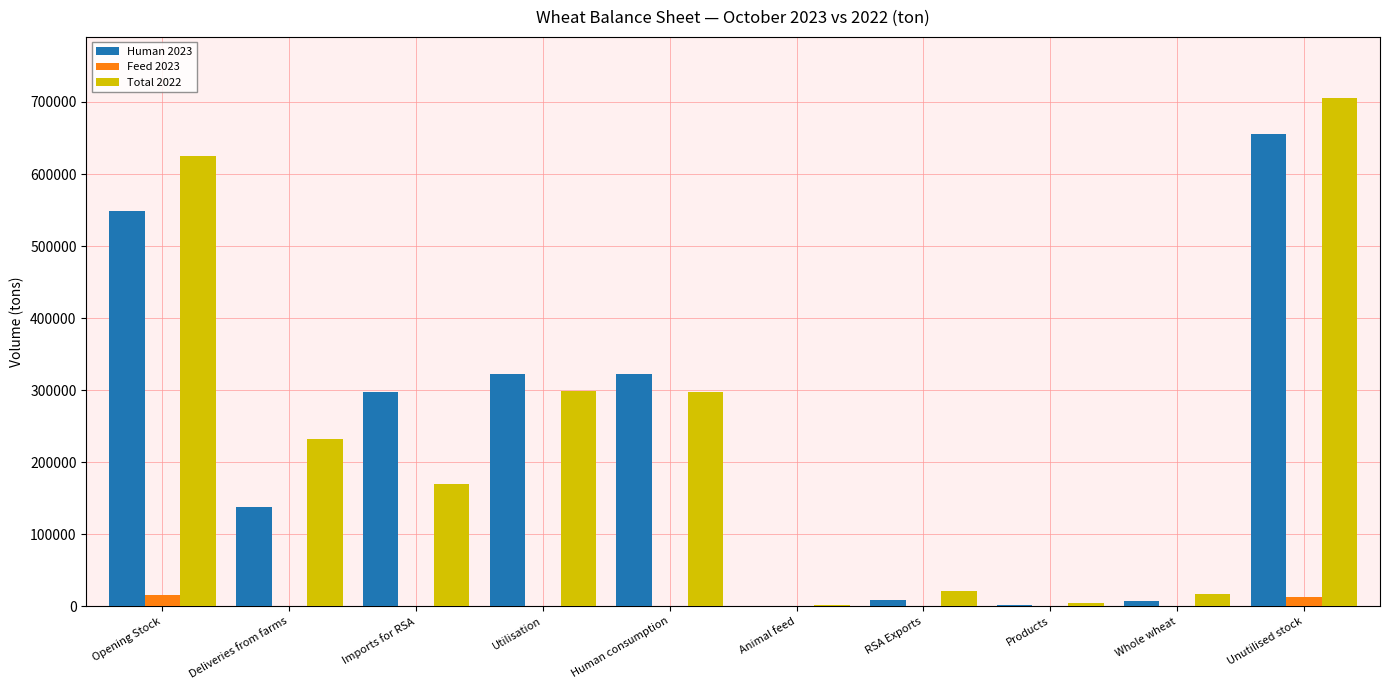

The Total 2022 series shows 105703 at Imports for RSA. True or false?

False